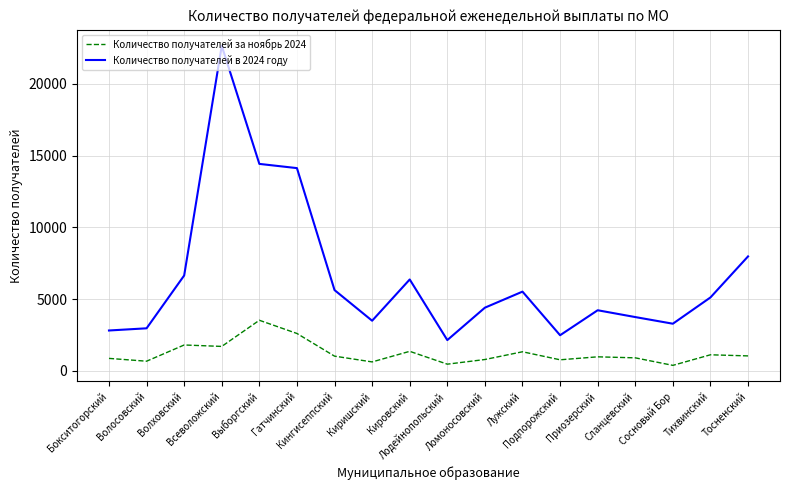

What is the maximum value for Количество получателей в 2024 году?

22645